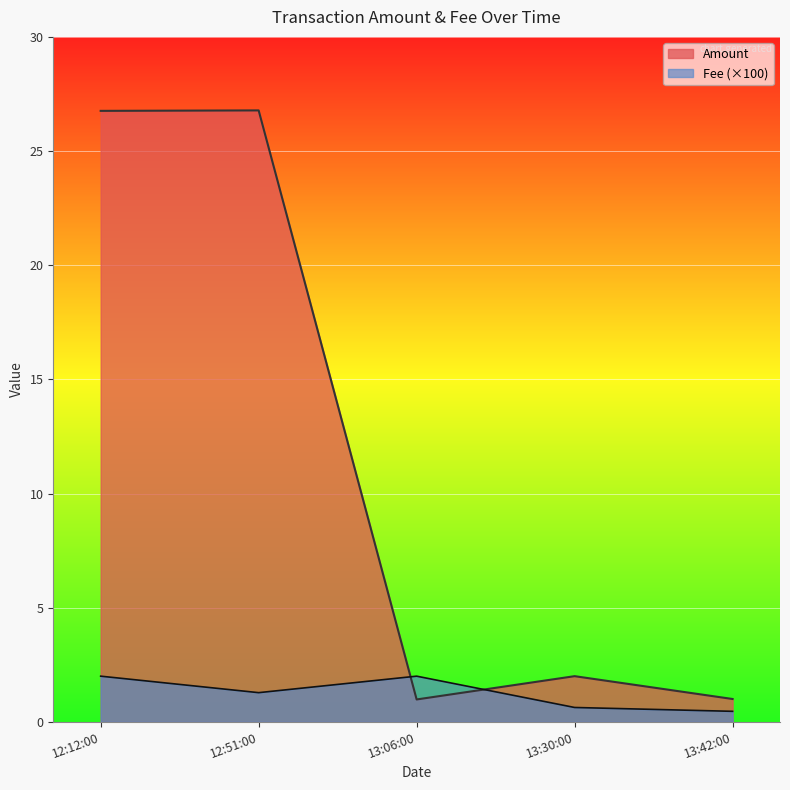

Which series ends up on top after the final intersection of Fee and Amount?

Amount